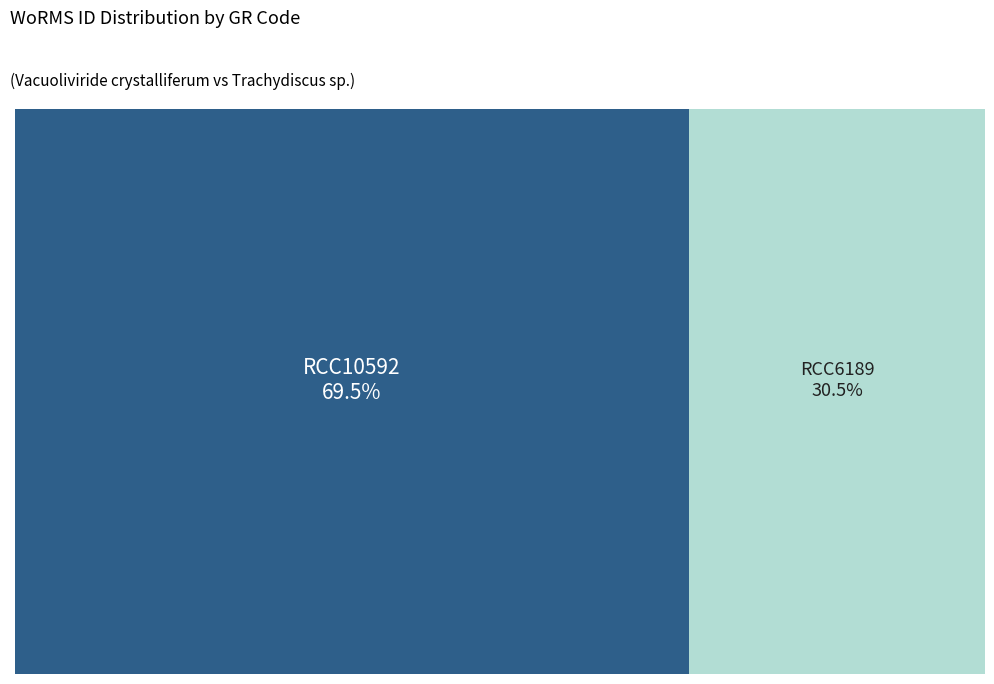

To the nearest percent, what is the combined percentage of RCC10592 and RCC6189?

100%